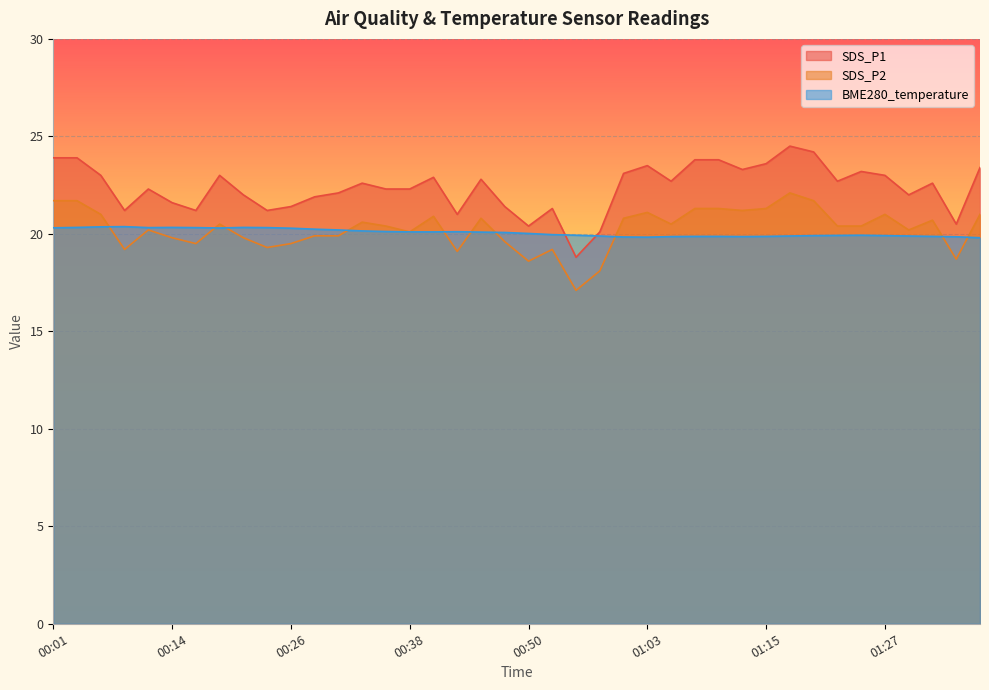

At which category does BME280_temperature reach its first local peak?

00:09